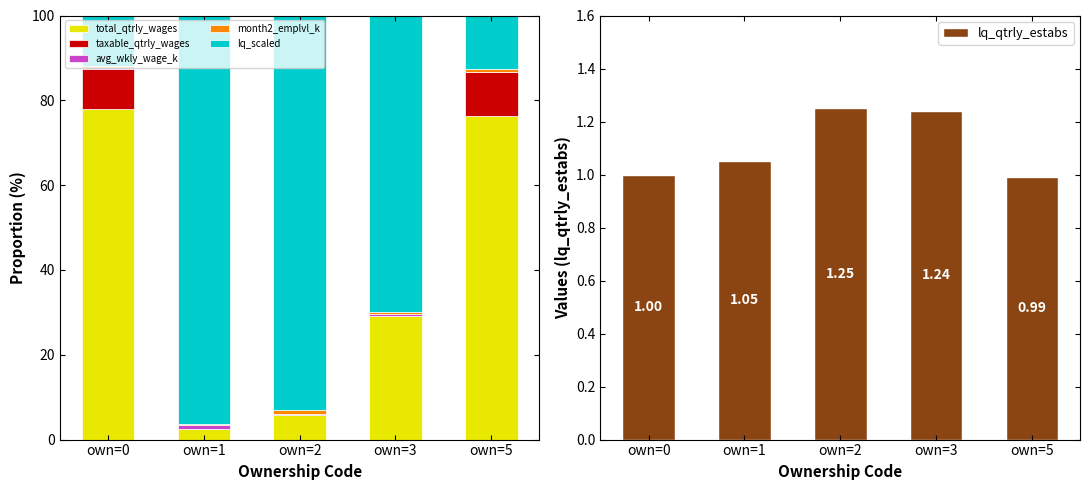

Which has a higher value, own=5 or own=0?

own=0